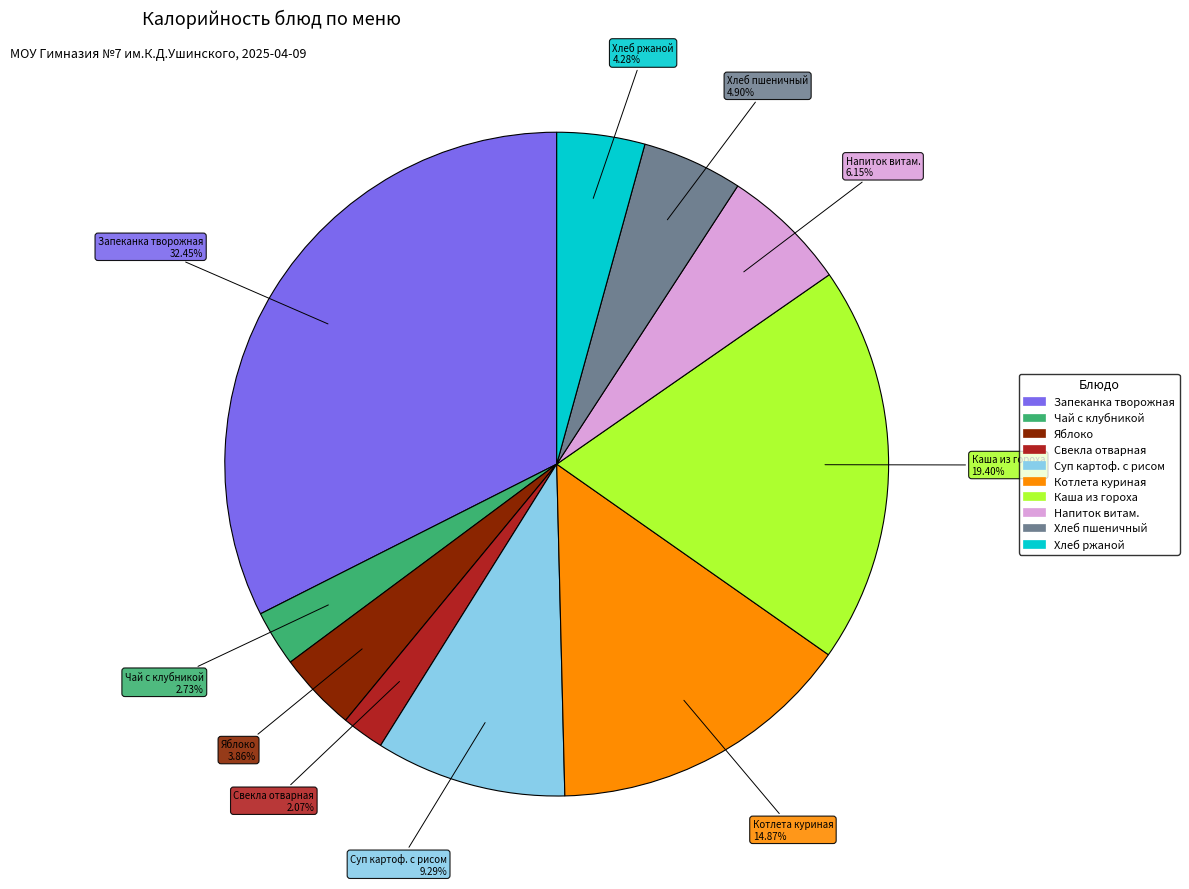

How many segments does this pie chart have?

10